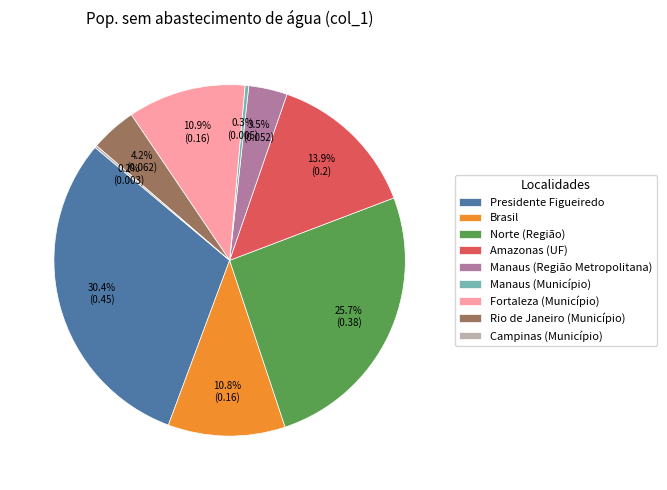

To the nearest percent, what is the average slice percentage?

11%